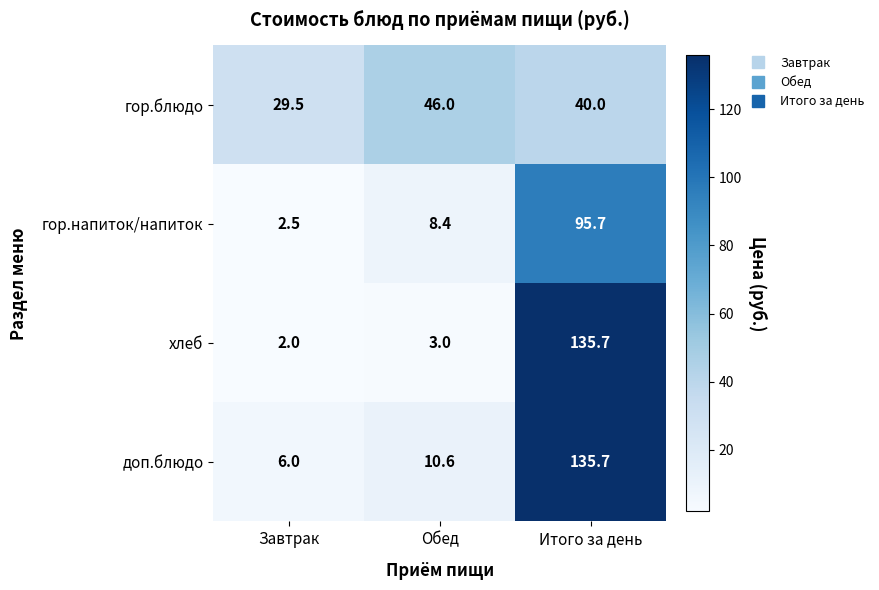

Reading left to right, what are all the values shown in this chart?

гор.блюдо: 29.5	46.0	40.0
гор.напиток/напиток: 2.5	8.4	95.7
хлеб: 2.0	3.0	135.7
доп.блюдо: 6.0	10.6	135.7